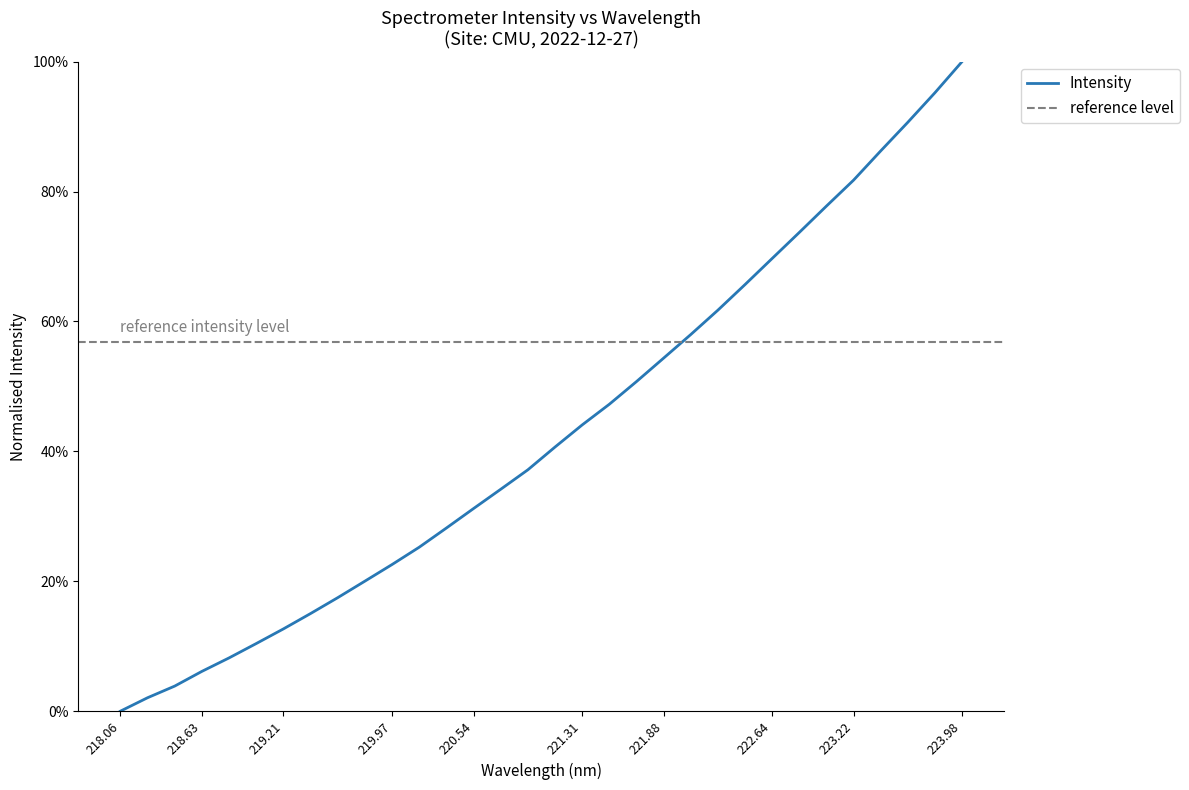

What is the difference between the second highest and minimum values?

1.0